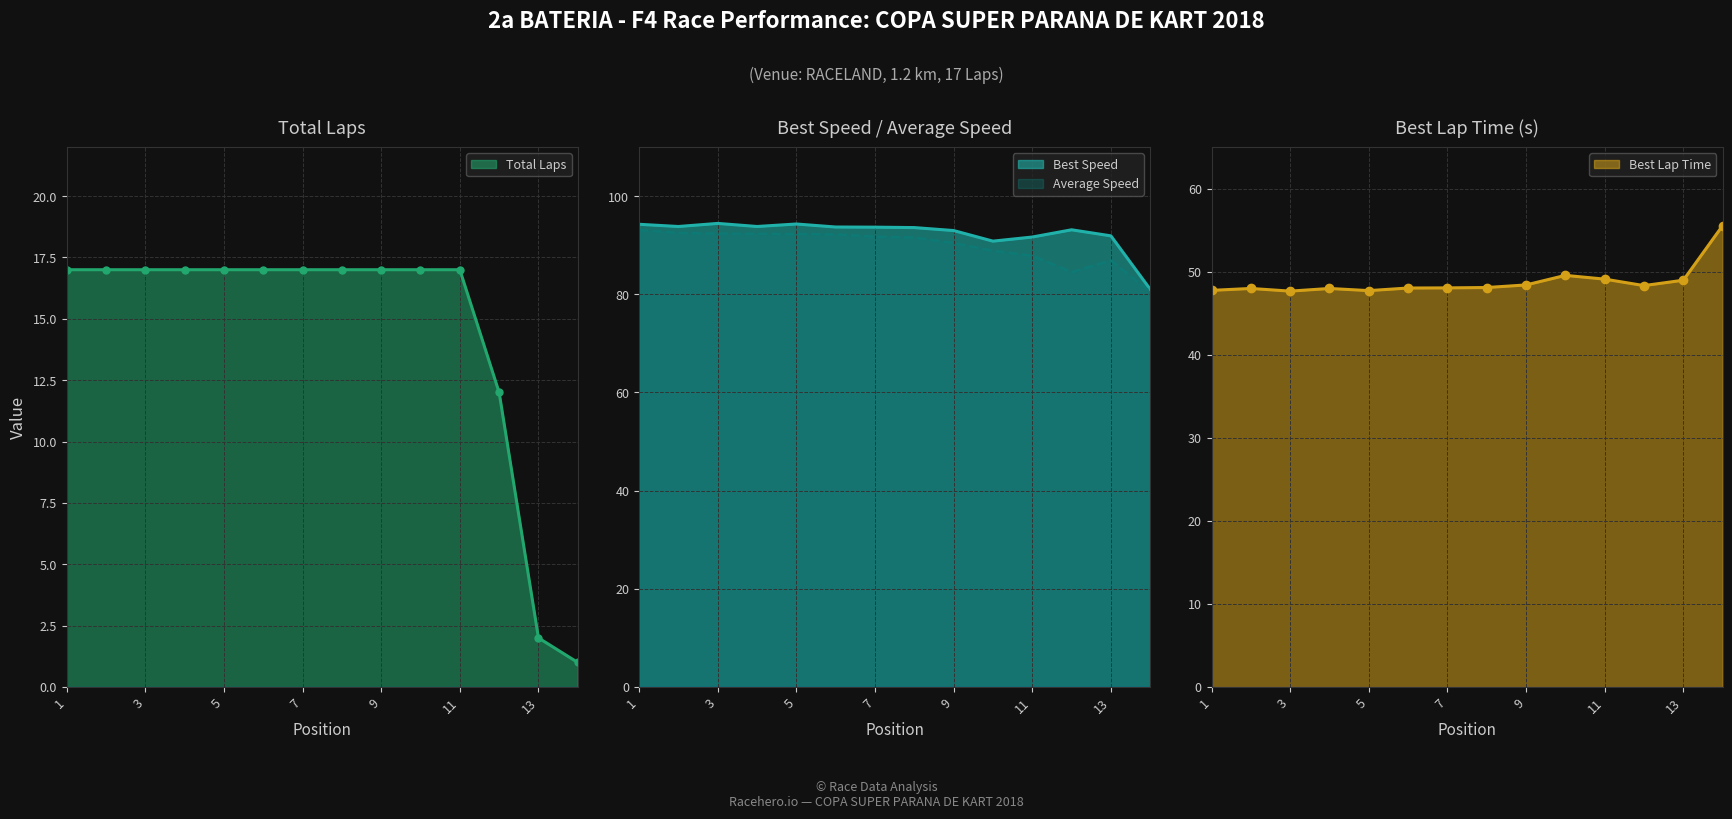

Does the chart have visible grid lines?

Yes